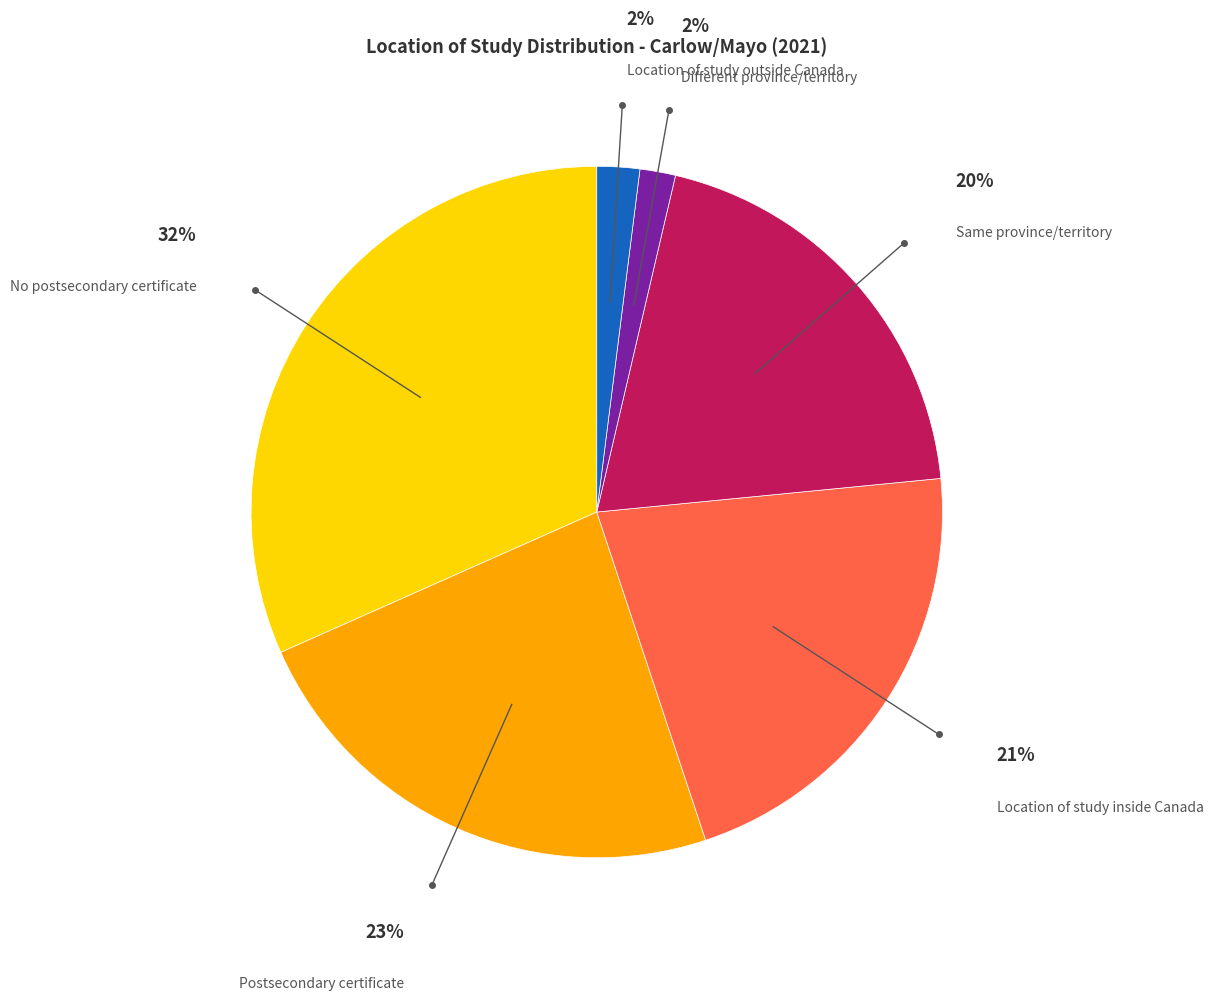

What percentage is the Different province/territory slice, to the nearest percent?

2%